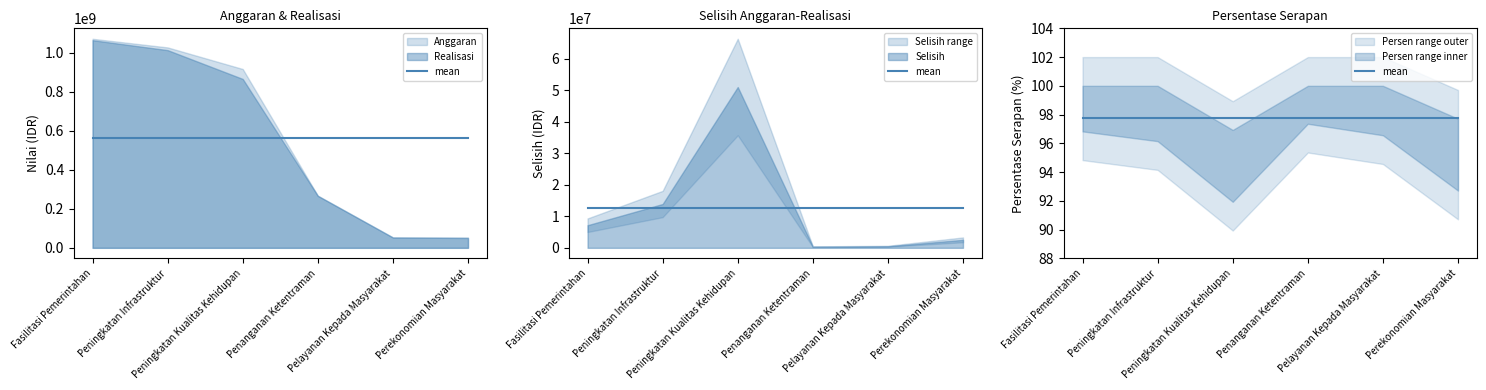

At which category is the sum across all series the highest?

Fasilitasi Pemerintahan